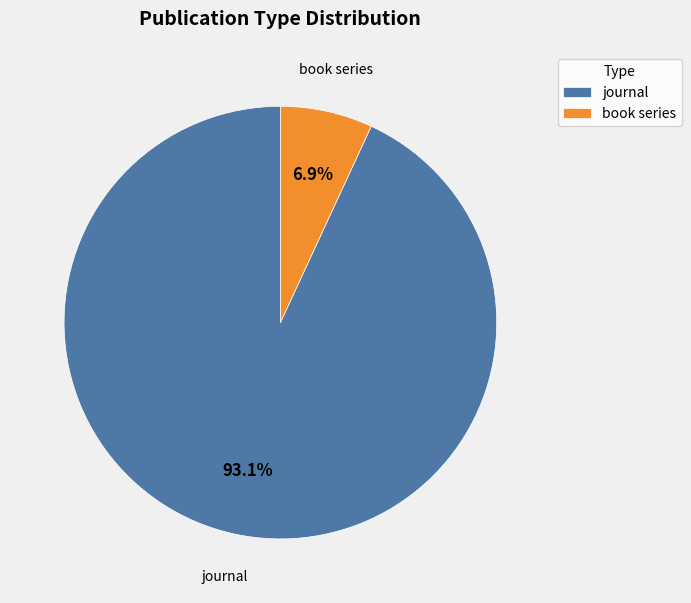

What portion of the pie excludes book series?

93.1%